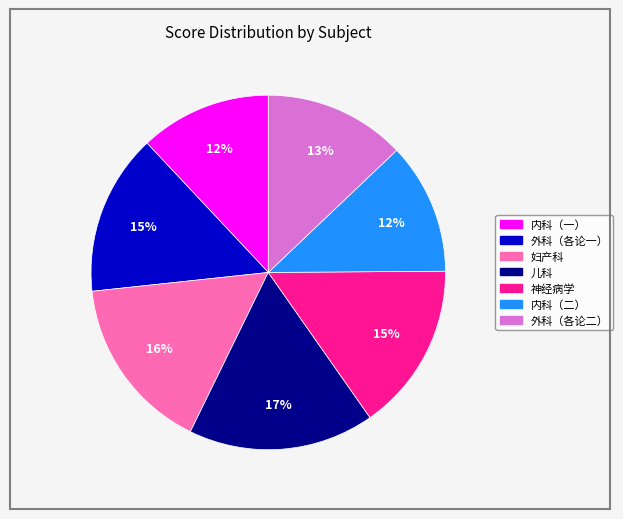

Approximately how many times larger is the value at 儿科 compared to 外科（各论二）?

1.3